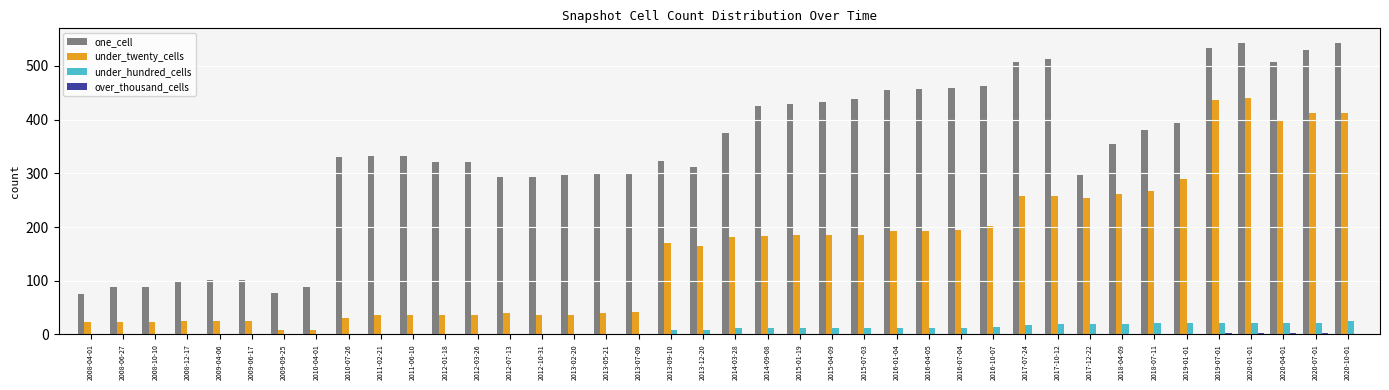

What is the difference between the under_twenty_cells values at 2020-01-01 and 2010-07-26?

409